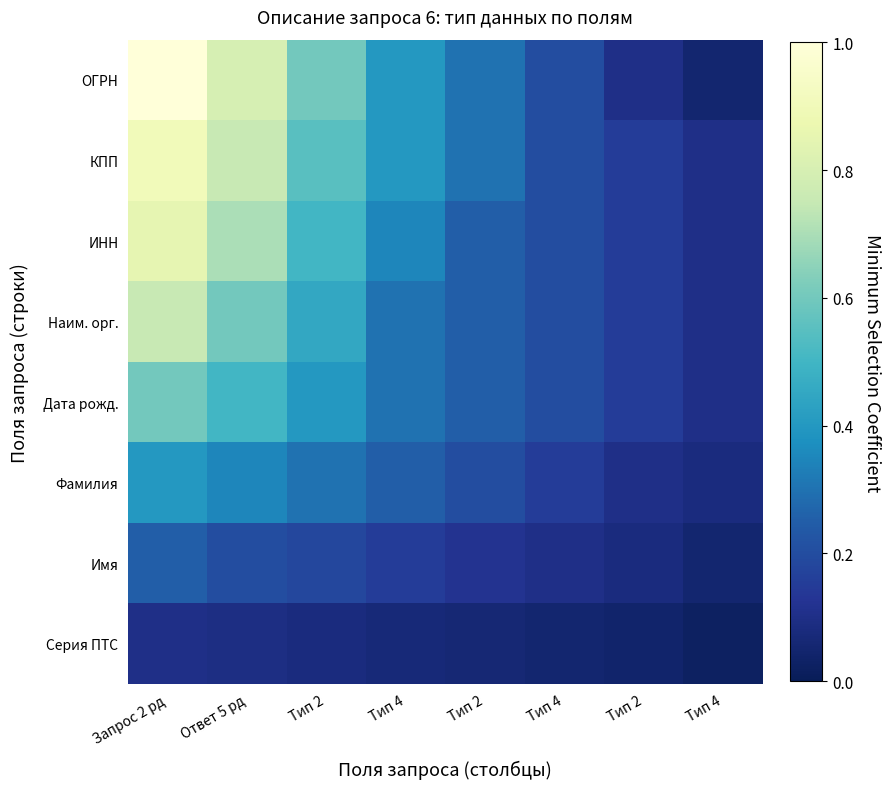

At Ответ 5 рд, list the series in order from smallest to largest.

Серия ПТС, Имя, Фамилия, Дата рожд., Наим. орг., ИНН, КПП, ОГРН